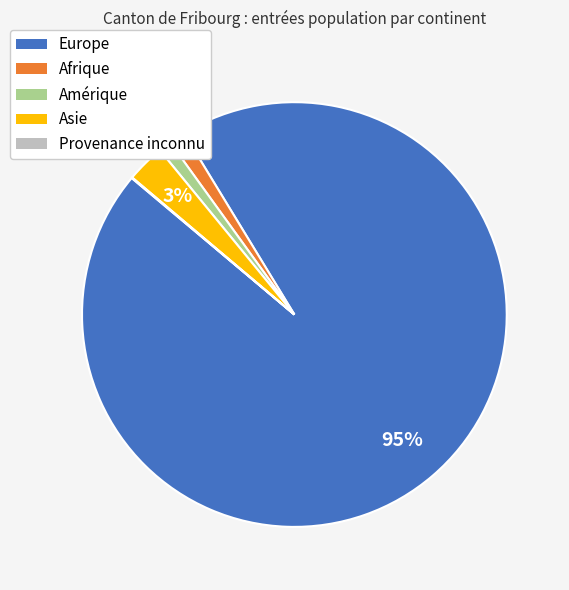

To the nearest percent, what is the difference between the largest and smallest slice percentages?

95%